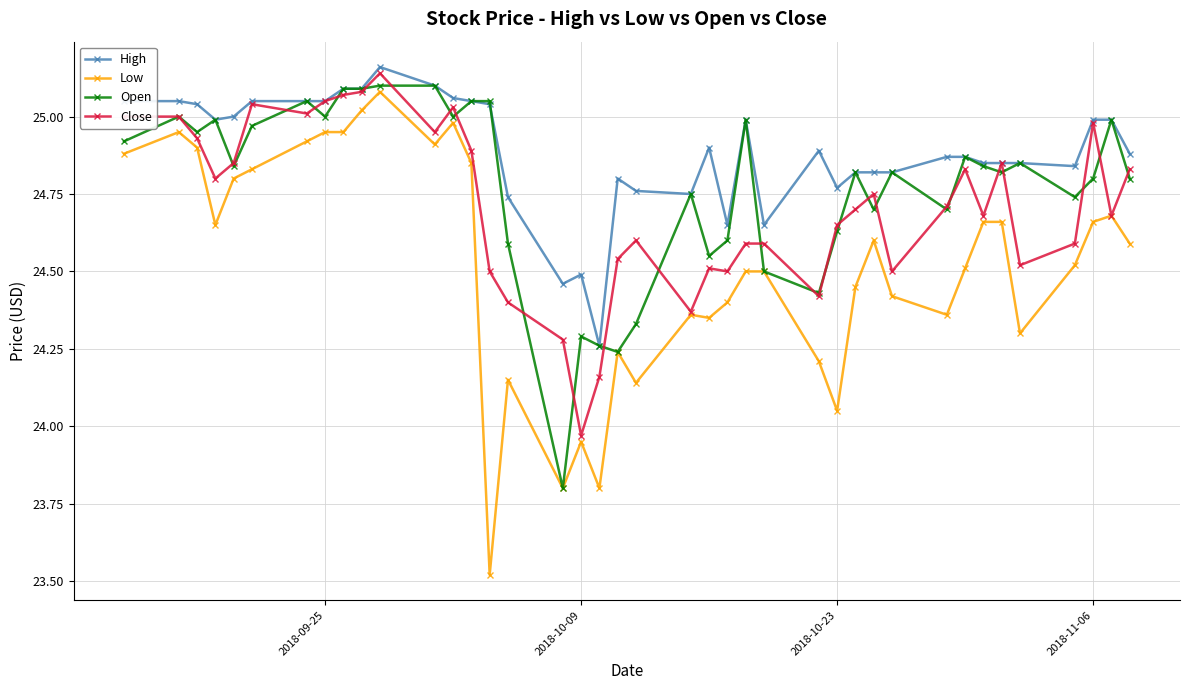

How many lines are shown in the chart?

4